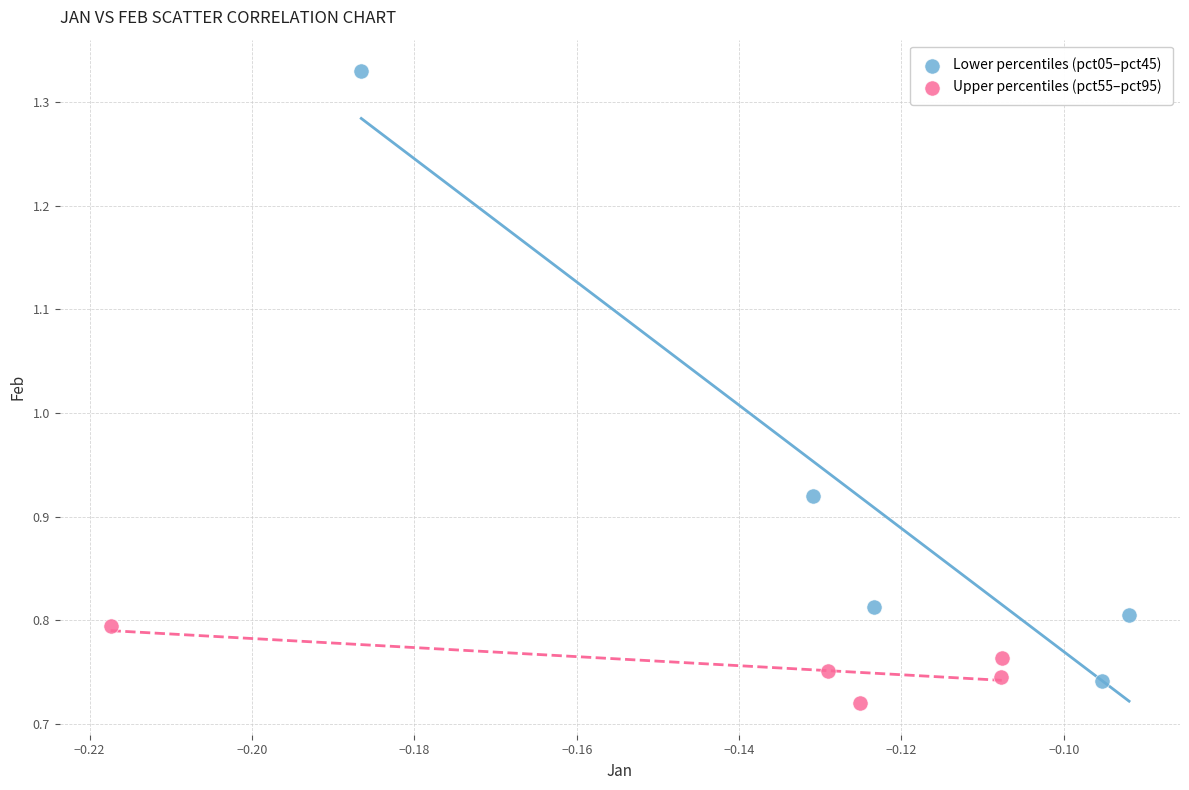

What are all the series names shown in the legend?

Lower percentiles (pct05–pct45), Upper percentiles (pct55–pct95)